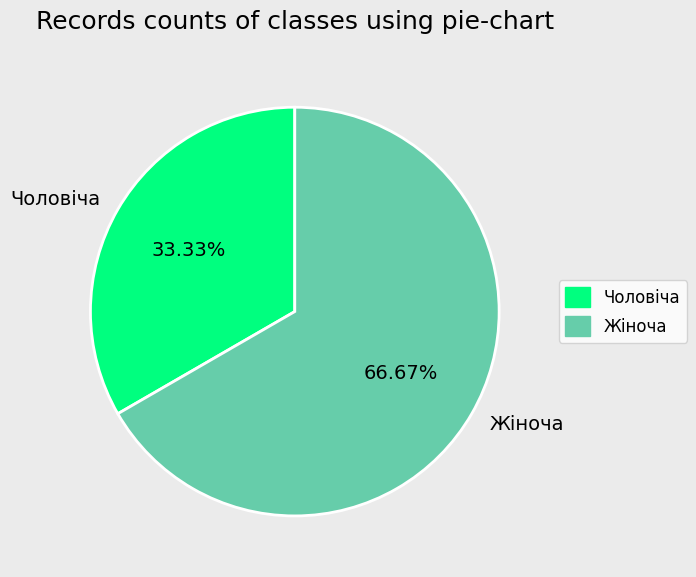

Which category has the biggest portion of the pie?

Жіноча